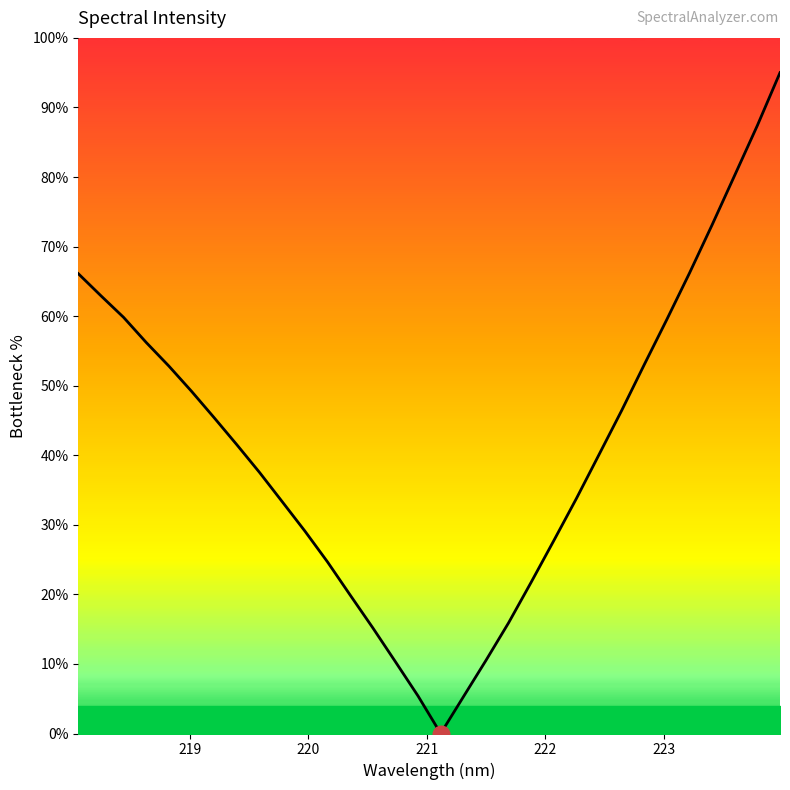

What is the difference between the maximum and minimum values?

95.0